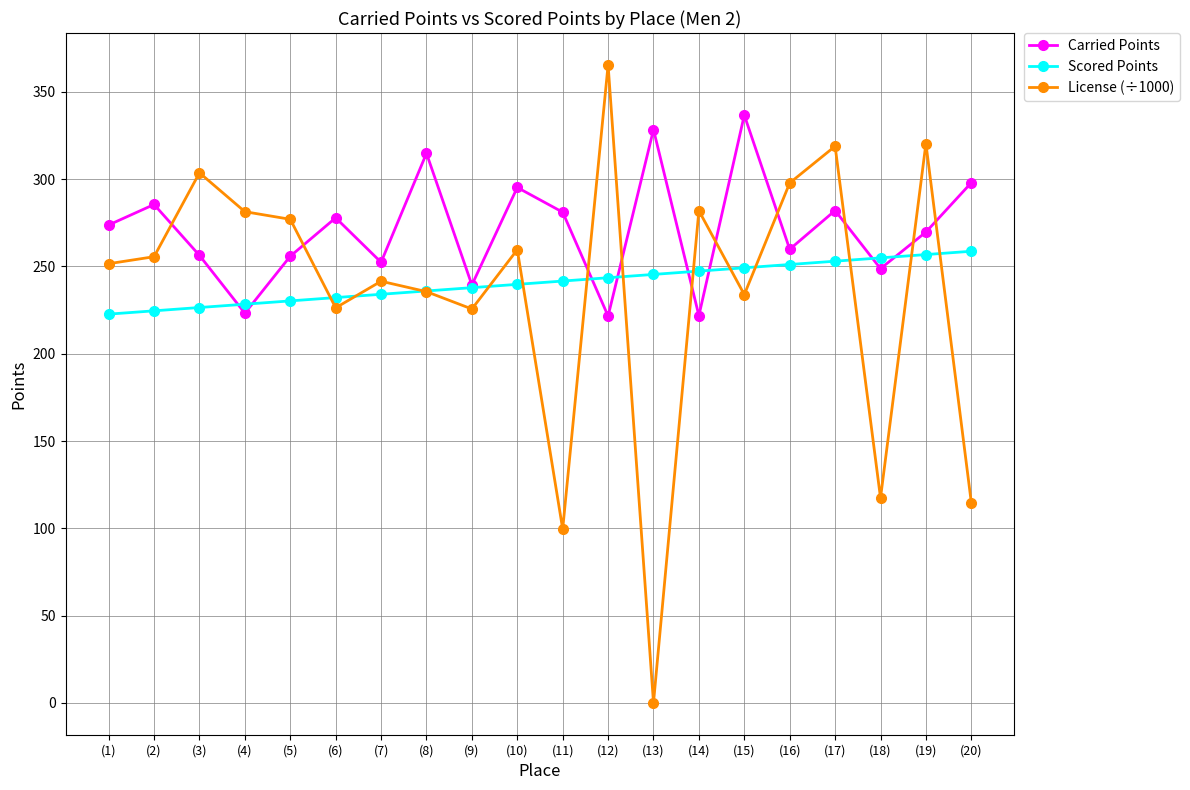

At which category does Carried Points reach its first local peak?

(2)